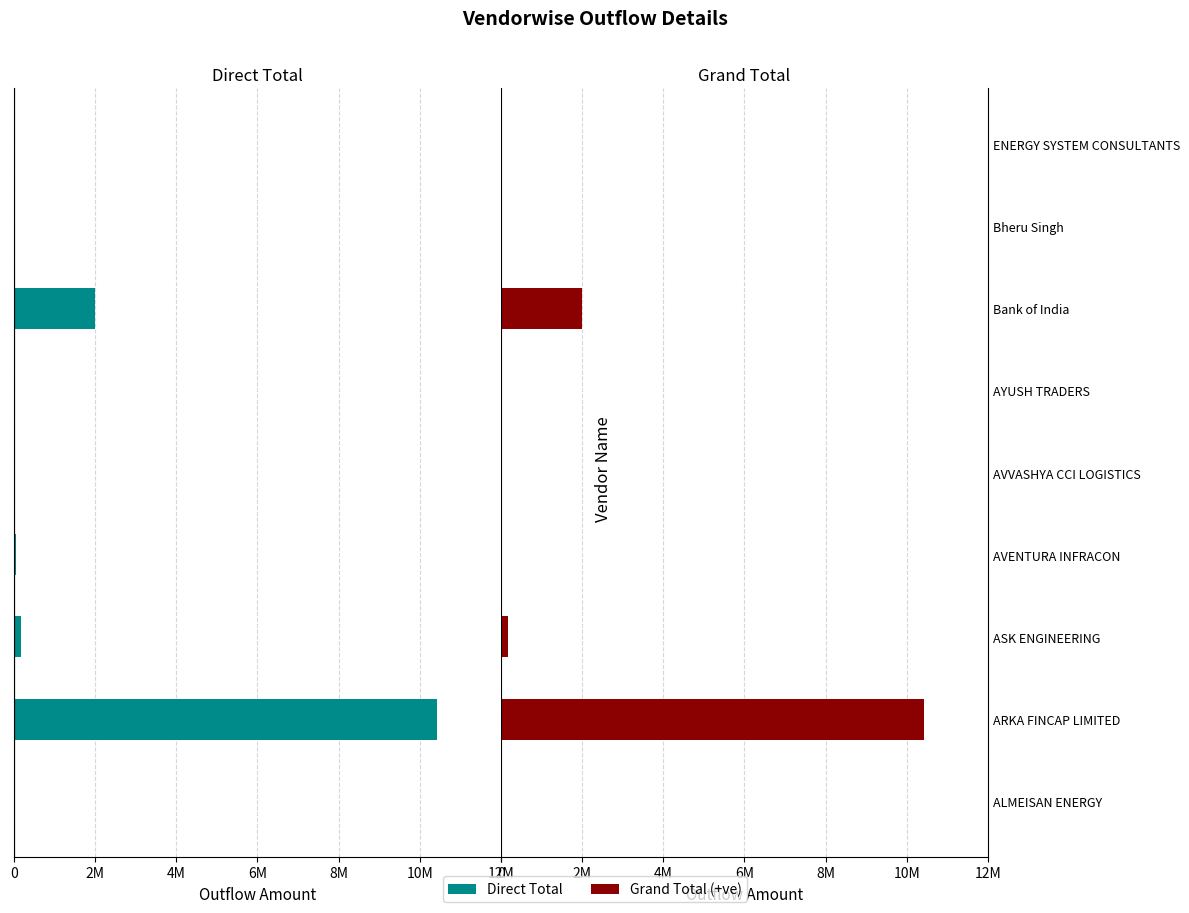

Is the value of Grand Total at AVENTURA INFRACON greater than the value of Direct Total at AVVASHYA CCI LOGISTICS?

No